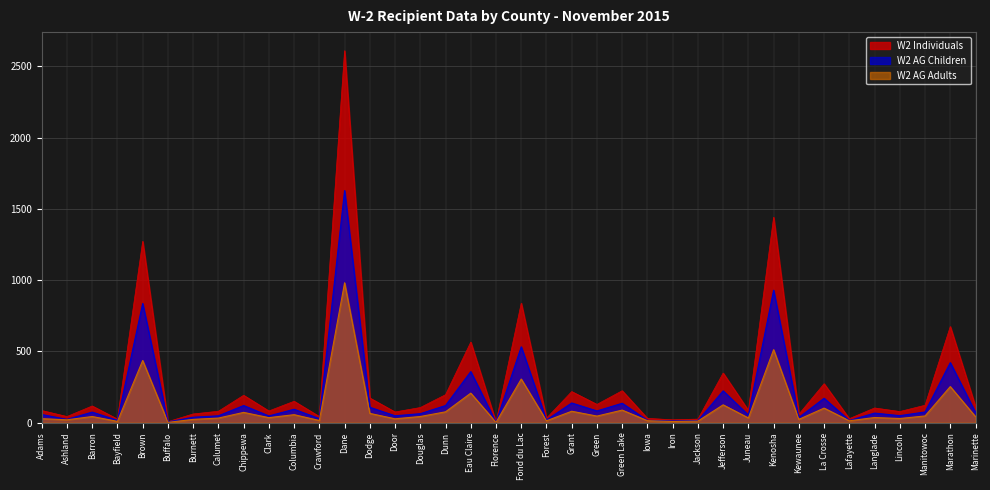

At which category is the sum across all series the highest?

Dane